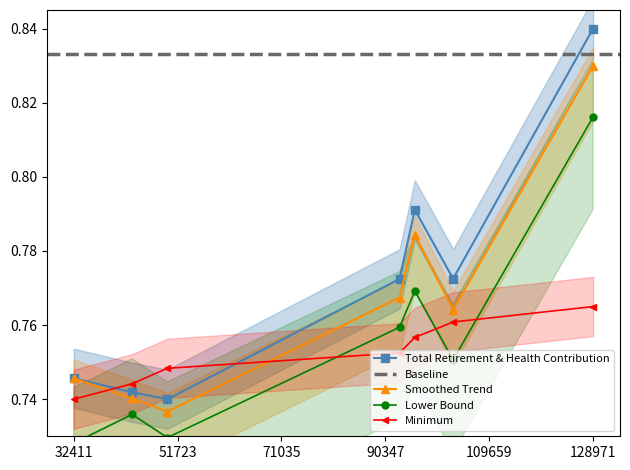

What is the sum of all values?

5.4